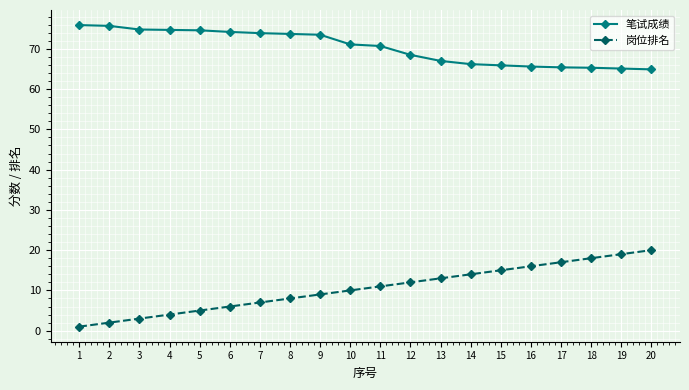

What are all the series names shown in the legend?

笔试成绩, 岗位排名